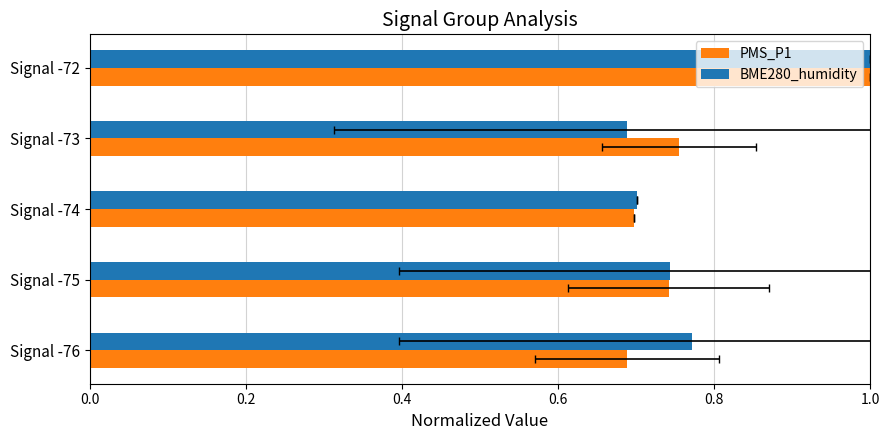

True or false: BME280_humidity has a value of 0.4 at Signal -74.

False